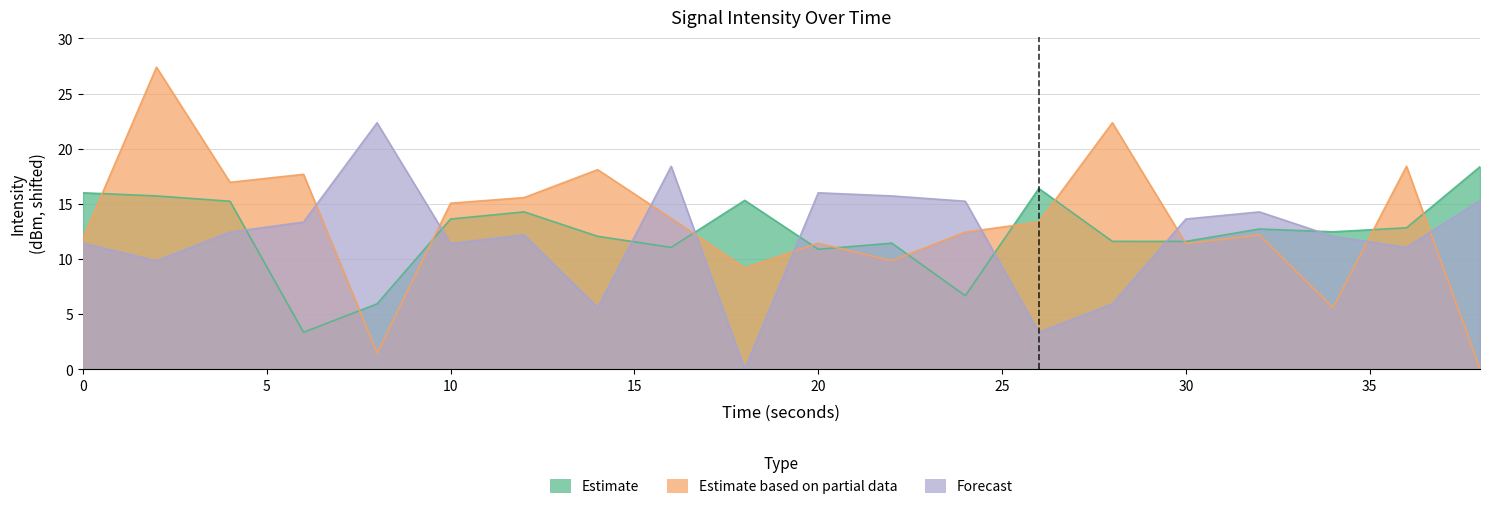

What is the average value of the Estimate based on partial data series?

13.2